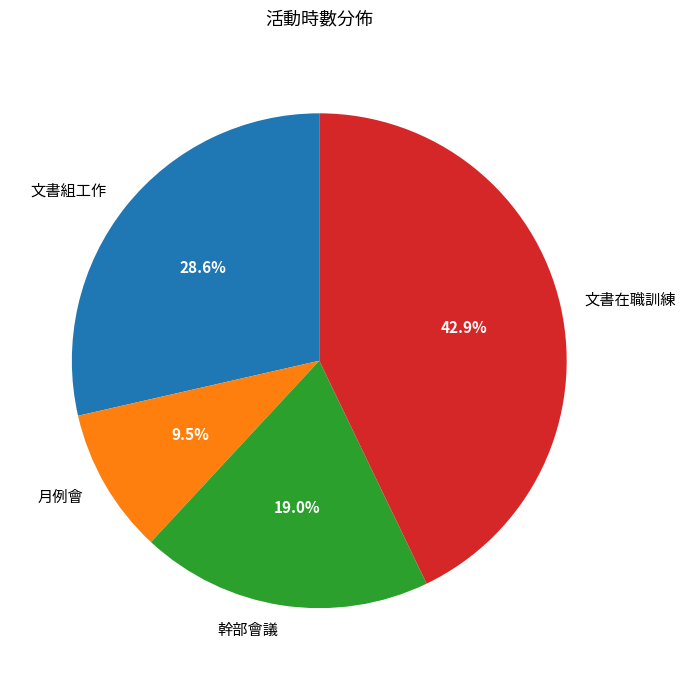

Rank the categories by value from highest to lowest.

文書在職訓練, 文書組工作, 幹部會議, 月例會